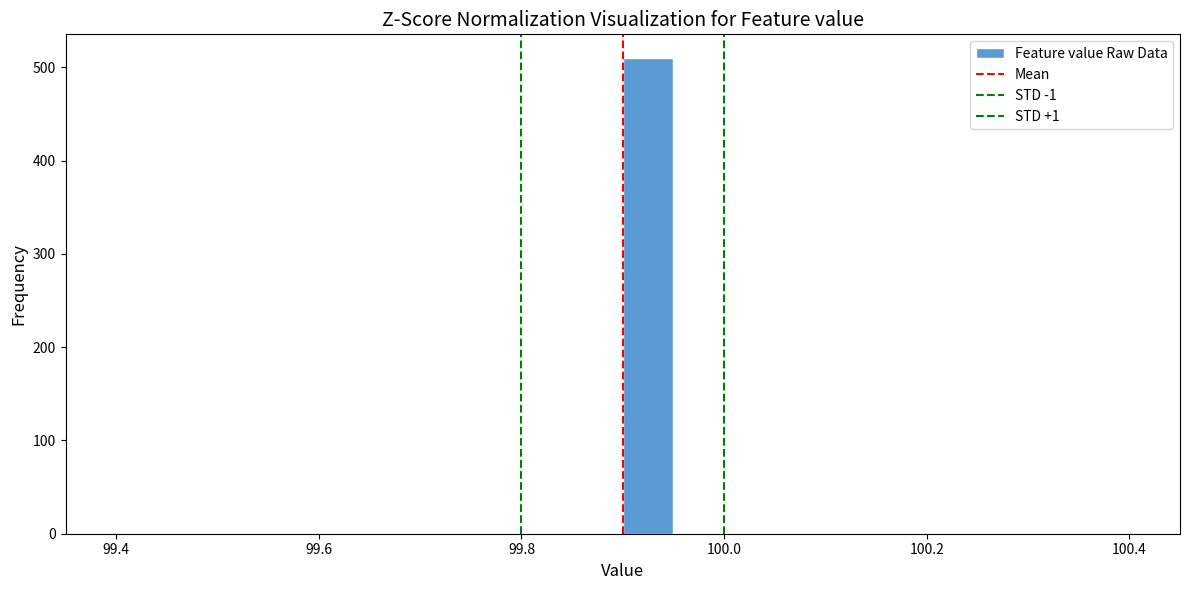

Around what value on the x-axis is the tallest bar? Give the approximate position of its centre, as read against the axis.

99.92